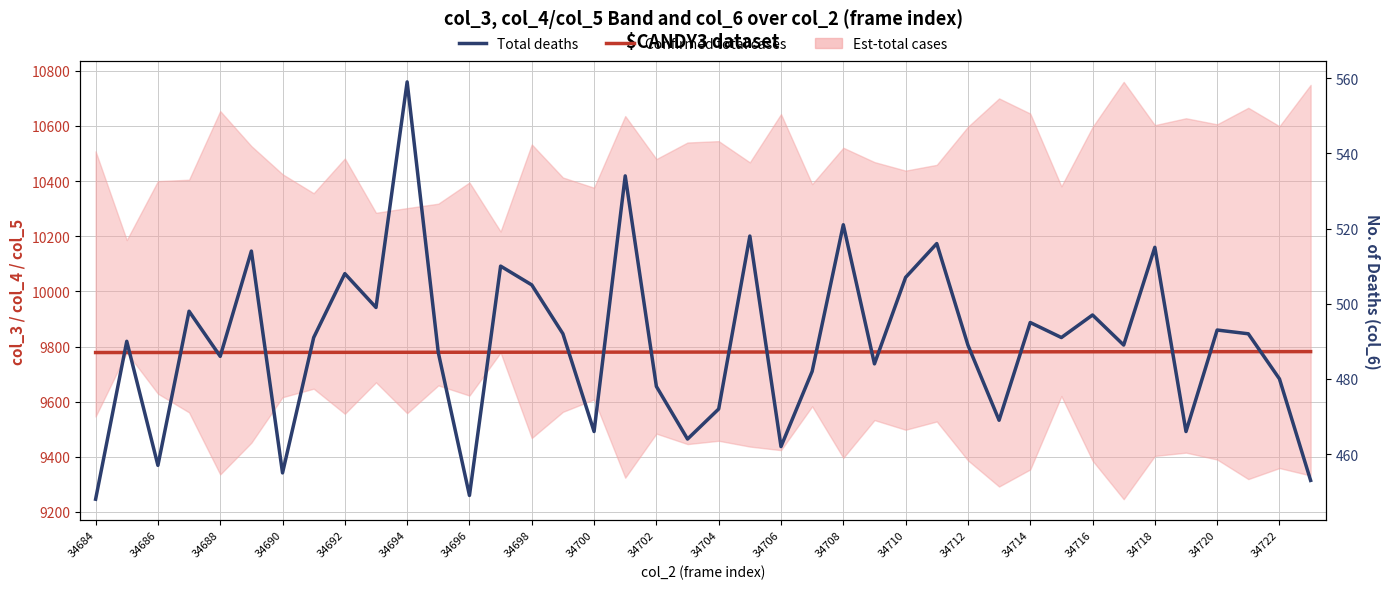

How many values in the Confirmed total cases series exceed 9779?

29